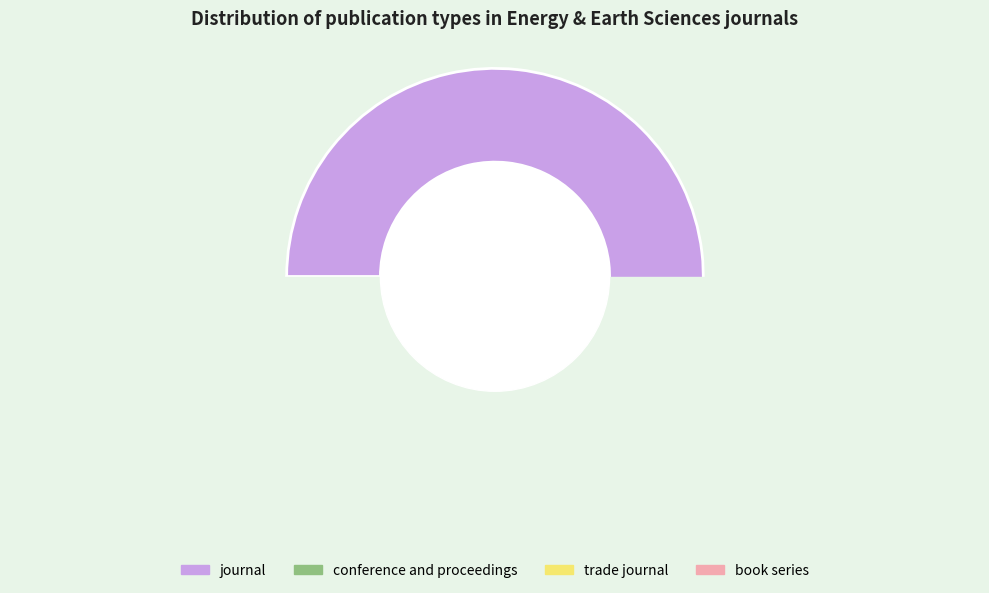

How many segments does this pie chart have?

4